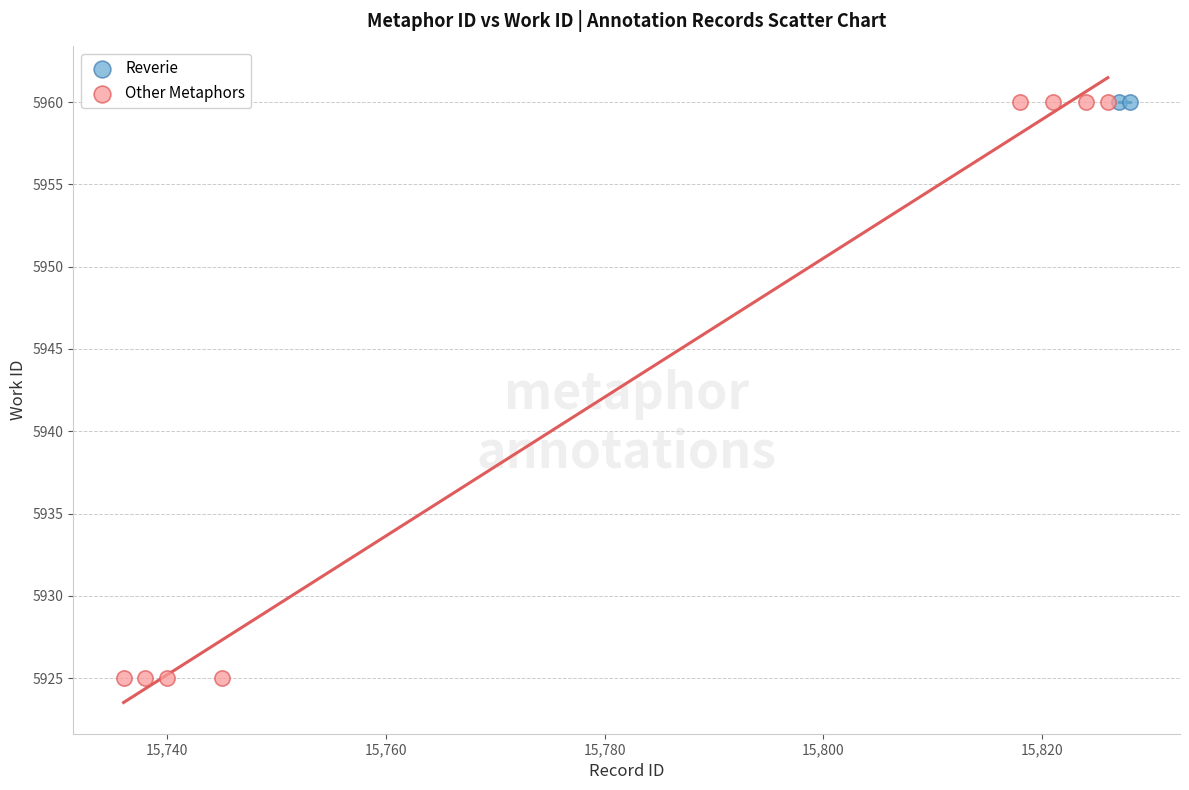

What are all the series names shown in the legend?

Reverie, Other Metaphors